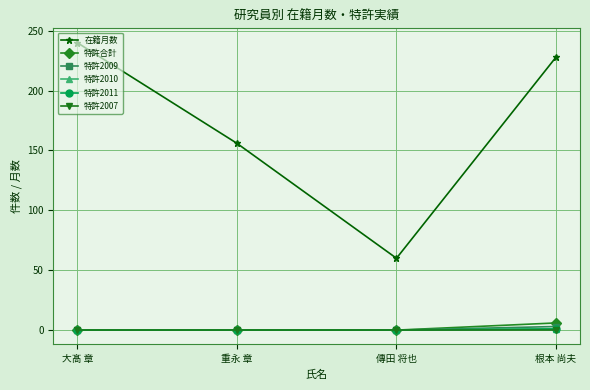

True or false: 特許2010 and 特許2011 cross at least once.

False